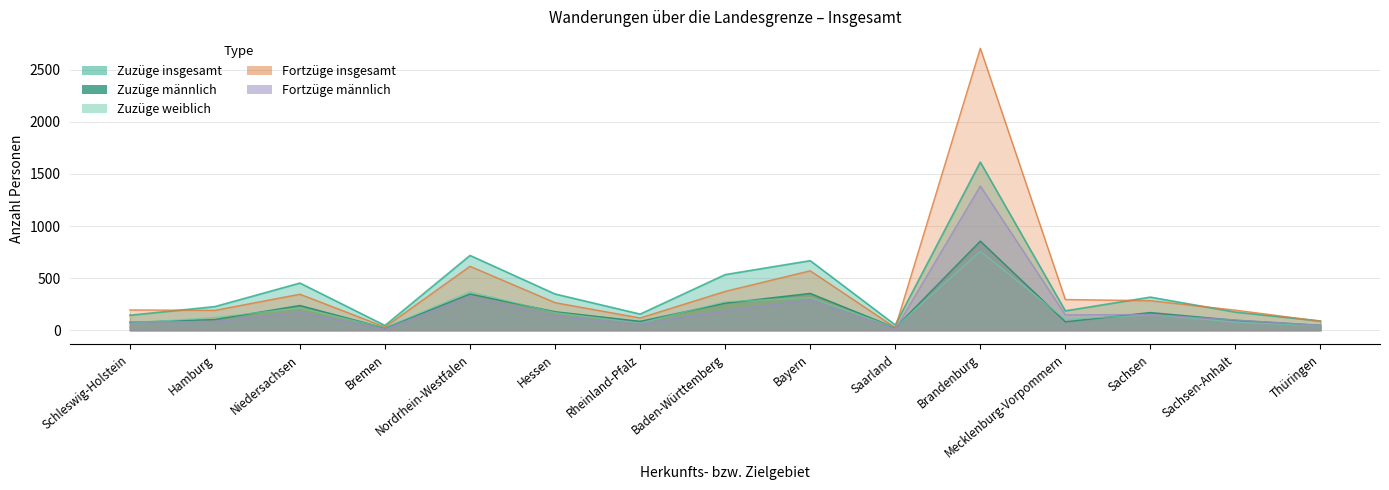

Reading left to right, list all the values displayed in this chart.

Zuzüge insgesamt: Schleswig-Holstein=144	Hamburg=227	Niedersachsen=453	Bremen=46	Nordrhein-Westfalen=718	Hessen=348	Rheinland-Pfalz=155	Baden-Württemberg=534	Bayern=668	Saarland=51	Brandenburg=1614	Mecklenburg-Vorpommern=186	Sachsen=318	Sachsen-Anhalt=174	Thüringen=89
Zuzüge männlich: Schleswig-Holstein=76	Hamburg=103	Niedersachsen=238	Bremen=21	Nordrhein-Westfalen=348	Hessen=178	Rheinland-Pfalz=86	Baden-Württemberg=260	Bayern=354	Saarland=24	Brandenburg=856	Mecklenburg-Vorpommern=81	Sachsen=170	Sachsen-Anhalt=96	Thüringen=47
Zuzüge weiblich: Schleswig-Holstein=68	Hamburg=124	Niedersachsen=215	Bremen=25	Nordrhein-Westfalen=370	Hessen=170	Rheinland-Pfalz=69	Baden-Württemberg=274	Bayern=314	Saarland=27	Brandenburg=758	Mecklenburg-Vorpommern=105	Sachsen=148	Sachsen-Anhalt=78	Thüringen=42
Fortzüge insgesamt: Schleswig-Holstein=195	Hamburg=191	Niedersachsen=346	Bremen=31	Nordrhein-Westfalen=614	Hessen=265	Rheinland-Pfalz=118	Baden-Württemberg=373	Bayern=571	Saarland=25	Brandenburg=2707	Mecklenburg-Vorpommern=295	Sachsen=284	Sachsen-Anhalt=193	Thüringen=87
Fortzüge männlich: Schleswig-Holstein=81	Hamburg=84	Niedersachsen=170	Bremen=10	Nordrhein-Westfalen=326	Hessen=135	Rheinland-Pfalz=61	Baden-Württemberg=185	Bayern=292	Saarland=10	Brandenburg=1384	Mecklenburg-Vorpommern=148	Sachsen=151	Sachsen-Anhalt=98	Thüringen=48